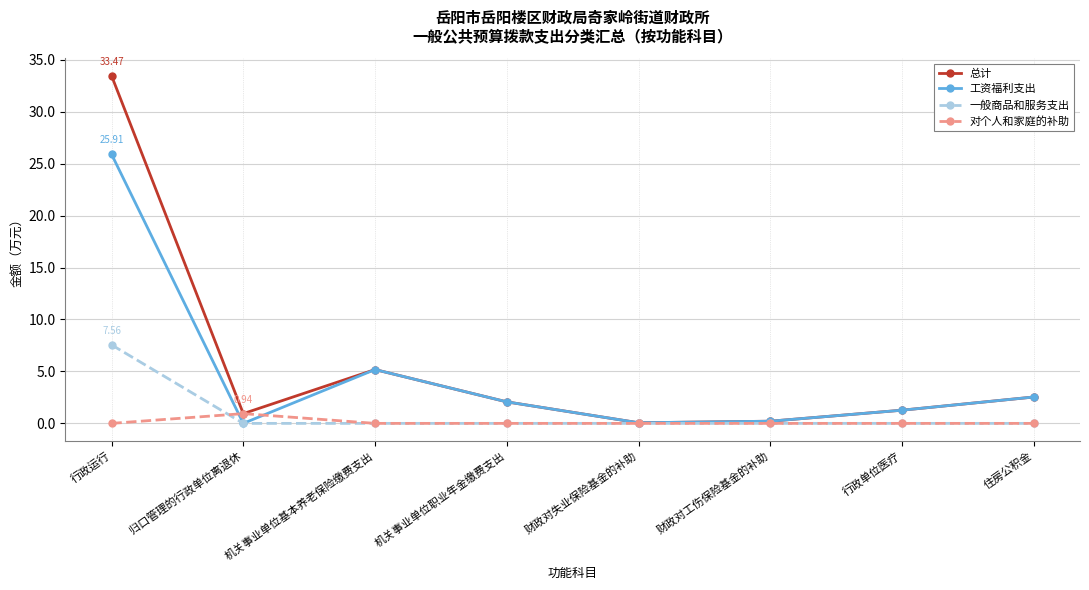

How many categories are shown in the chart?

8